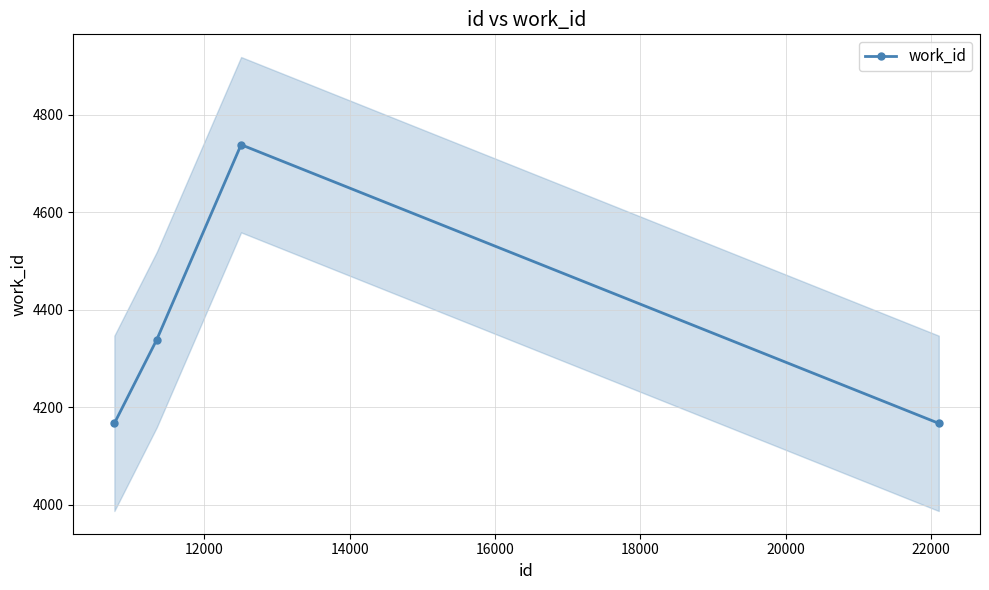

In work_id, how many points are higher than both neighbors (excluding endpoints)?

1